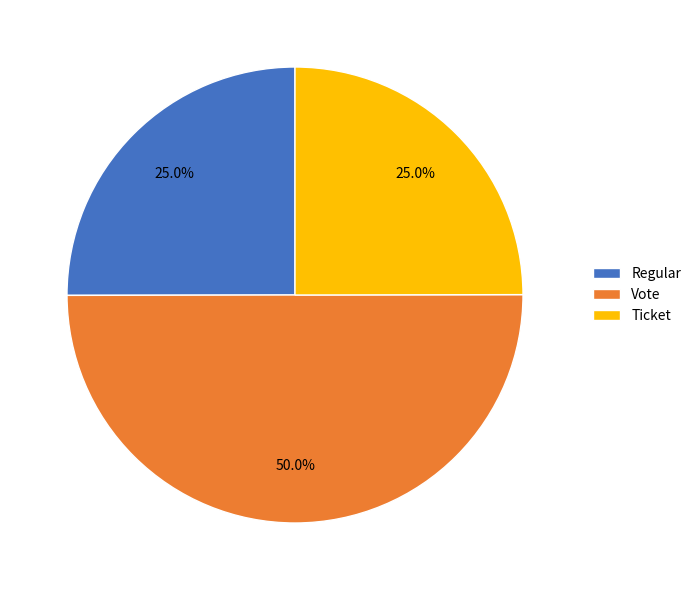

How many segments does this pie chart have?

3